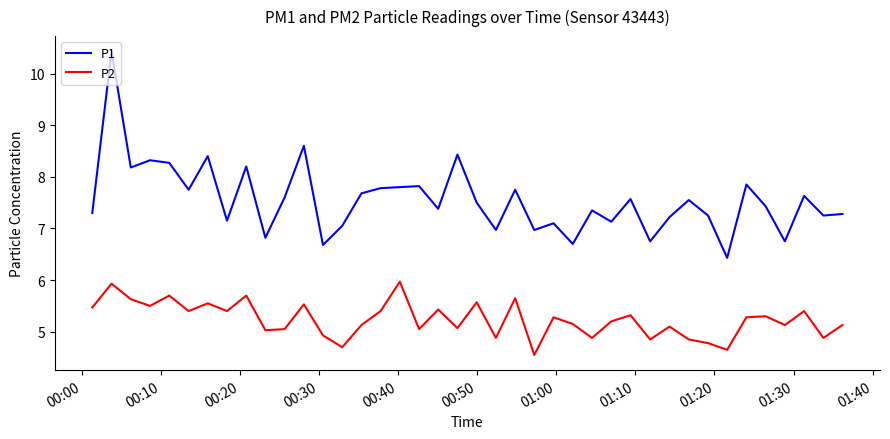

True or false: P1 and P2 intersect in this chart.

False